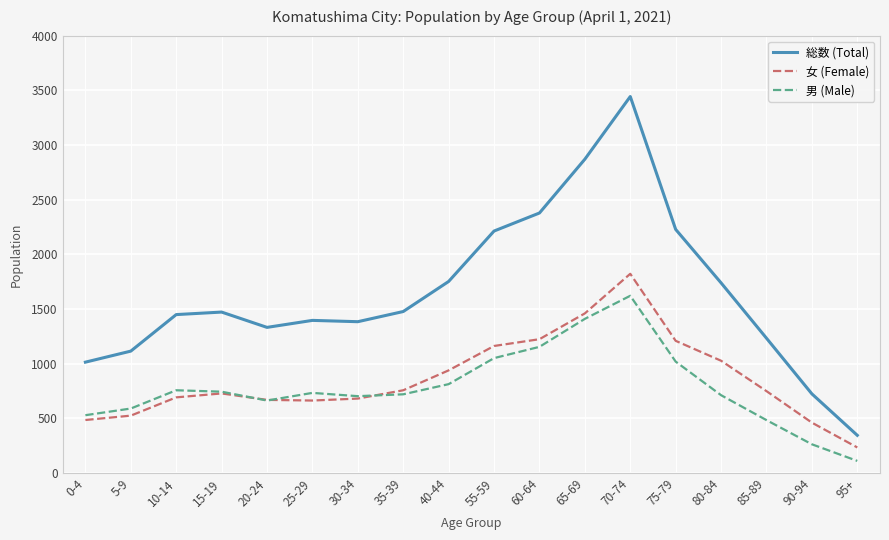

True or false: 総数 (Total) and 女 (Female) cross at least once.

False